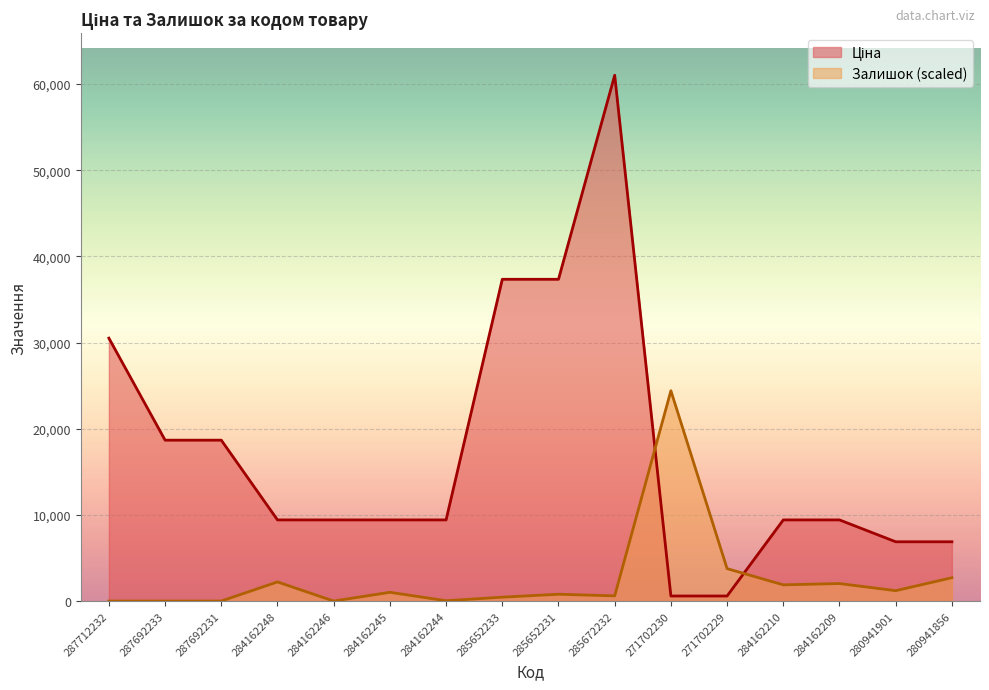

Which category has the lowest value in the Ціна series?

271702230